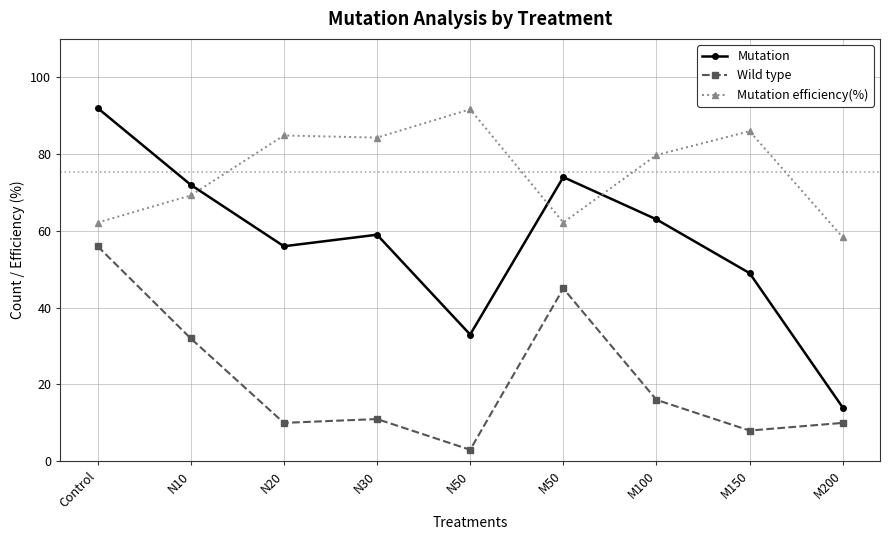

At how many categories does at least one series exceed 70?

8